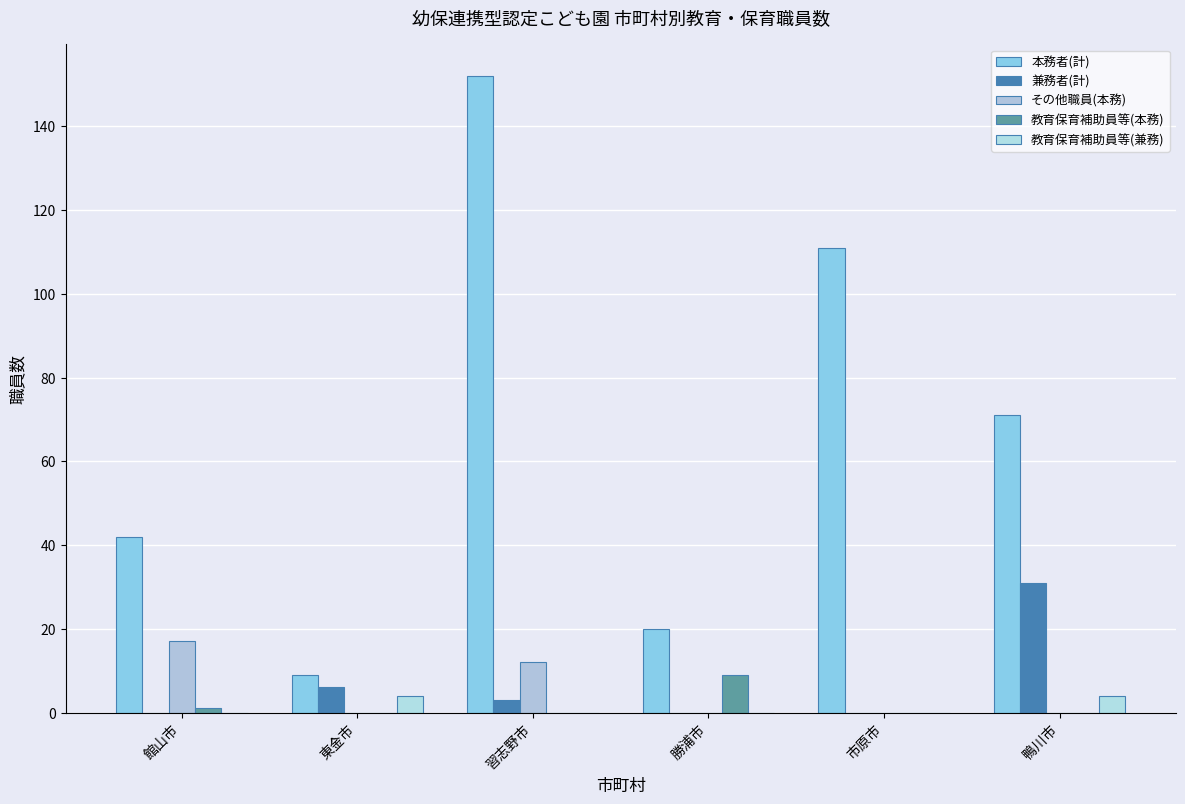

At which label is 本務者(計) closest to 80?

鴨川市